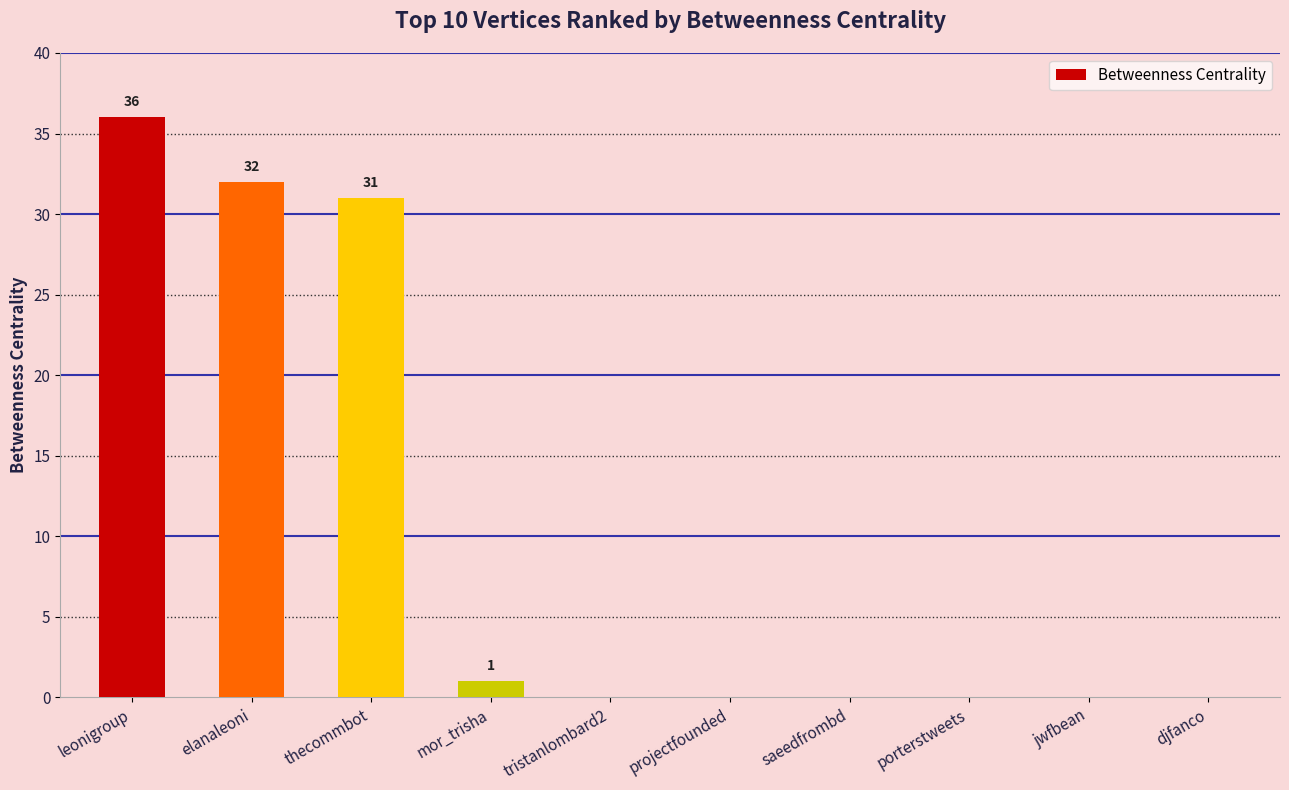

Reading left to right, transcribe all the data shown in this chart.

36	32	31	1	0	0	0	0	0	0